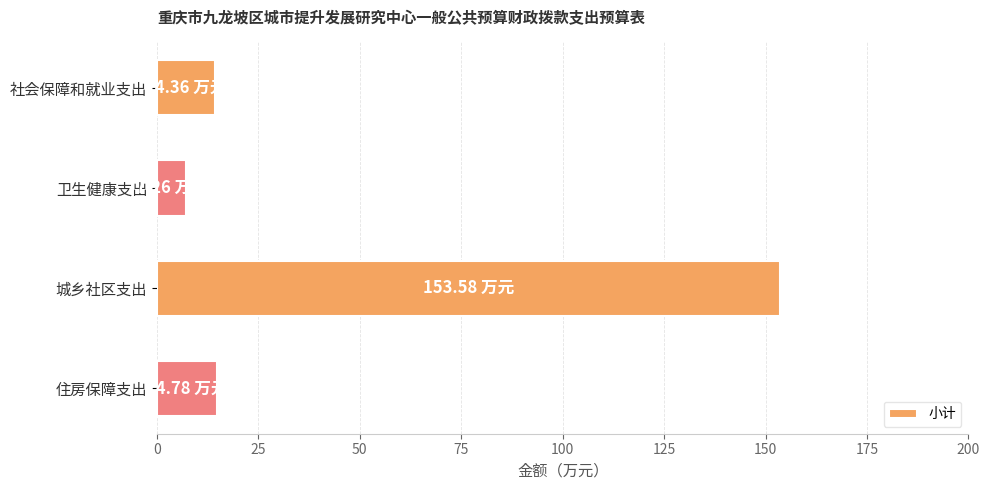

Which category has the lowest value across all series?

卫生健康支出